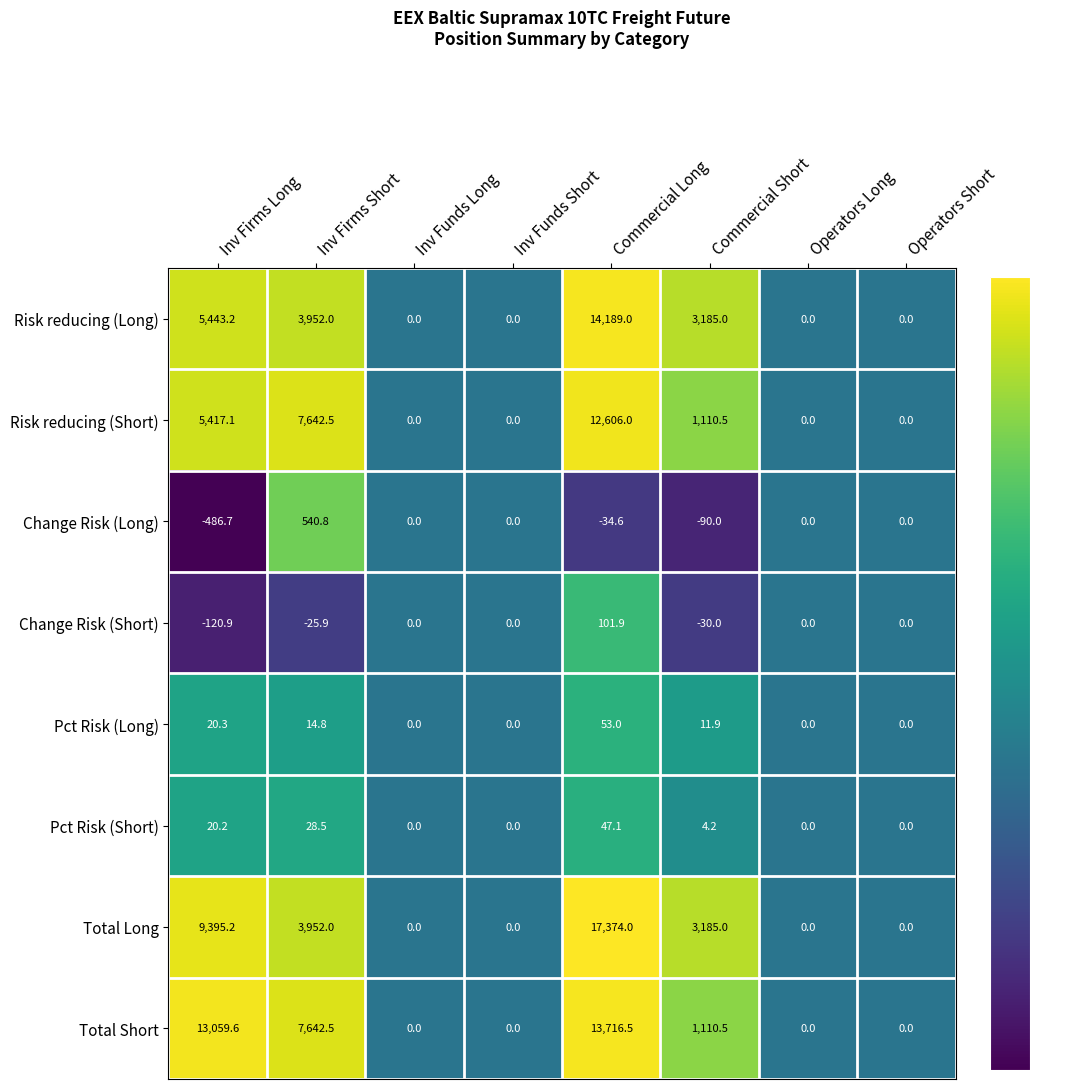

What is the greatest value displayed?

17374.0